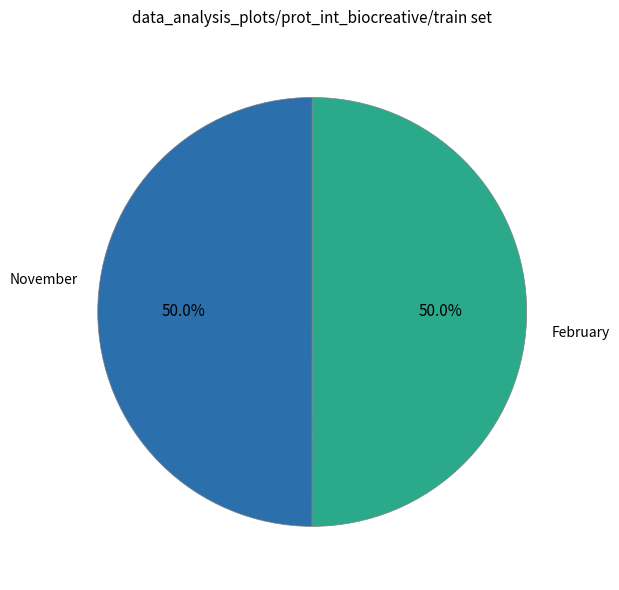

What percentage do February and November together represent?

100.0%